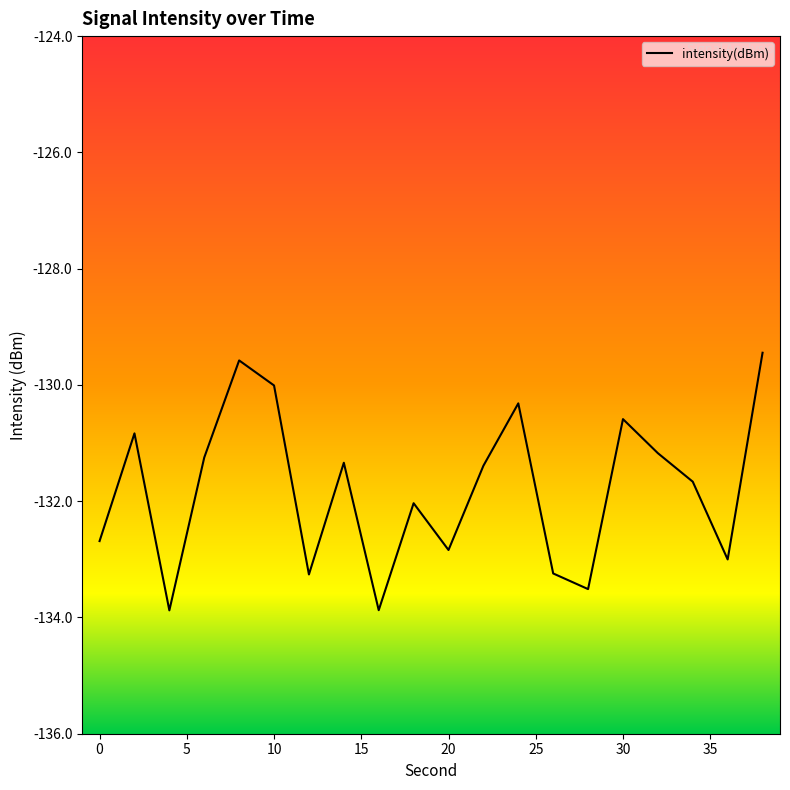

What is the greatest value displayed?

-129.4